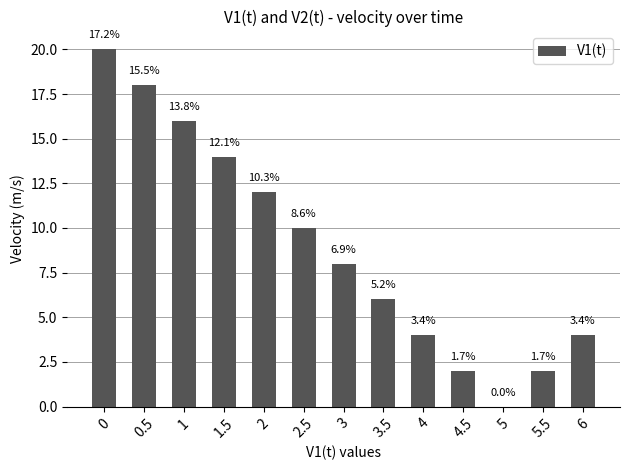

What is the label of the 5th bar from the right?

4